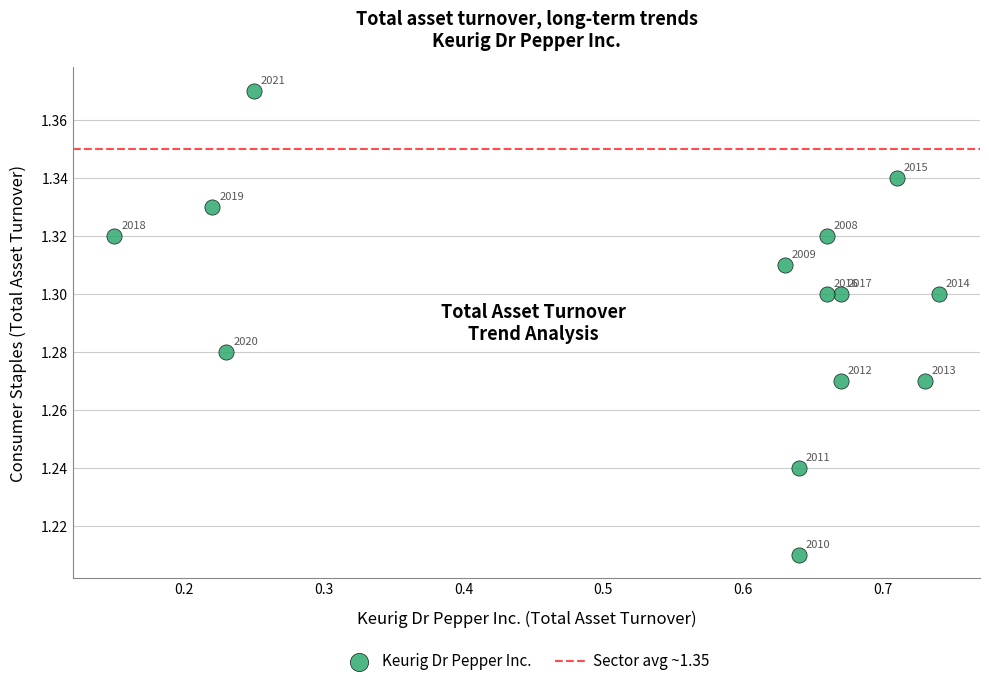

What is the range of X values (max minus min)?

0.6